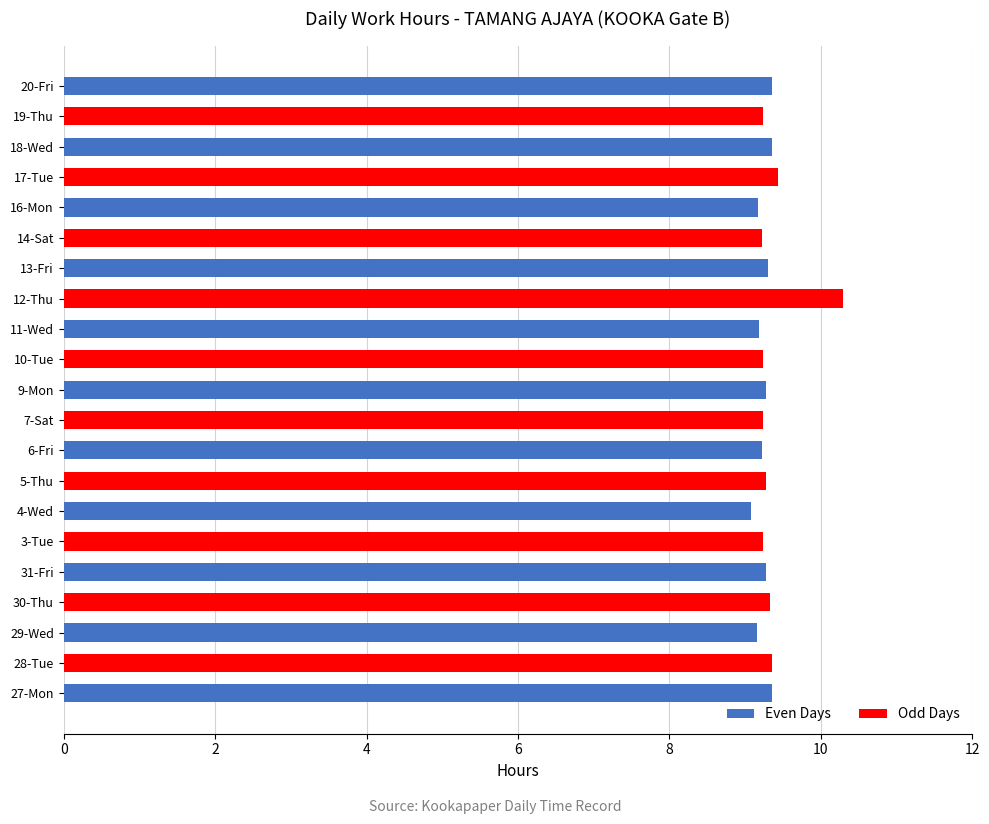

What is the average value?

9.3